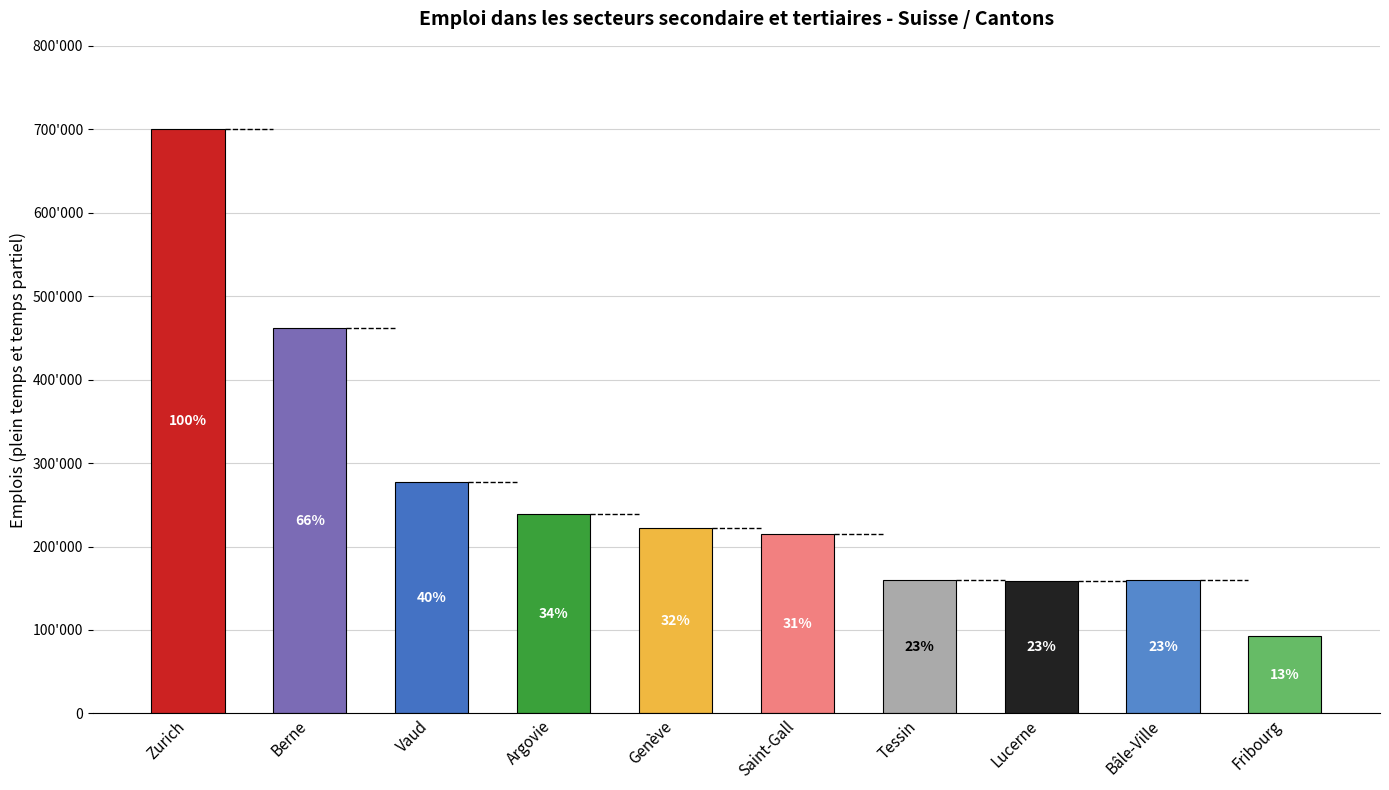

Are the bars horizontal?

No